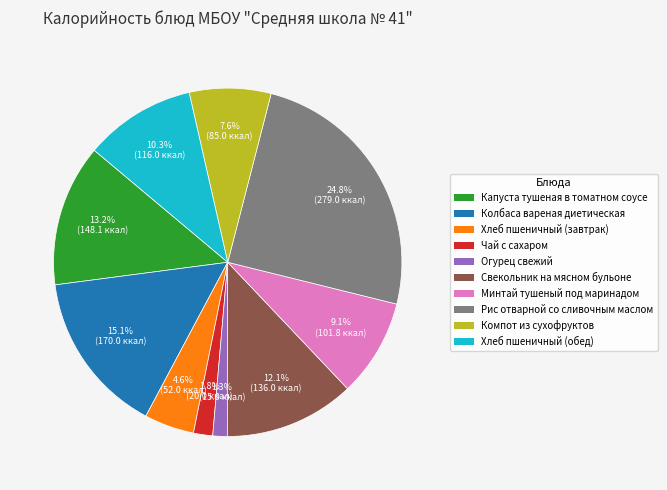

The Компот из сухофруктов slice represents 1% of the pie. True or false?

False